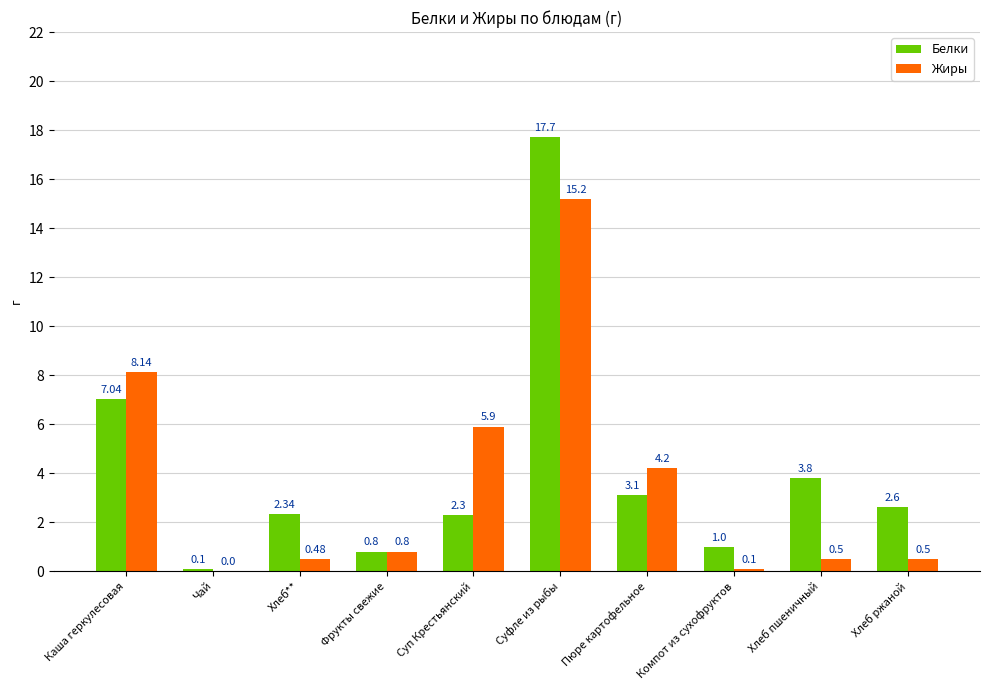

Where does the Белки series first go above 2?

Каша геркулесовая